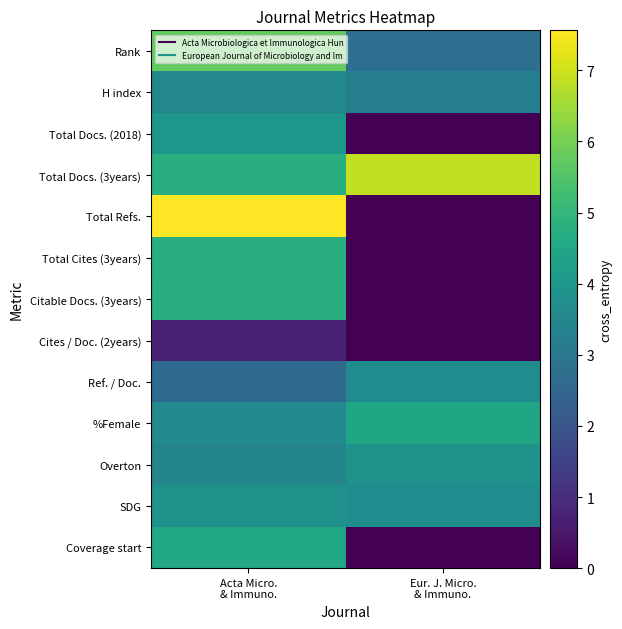

Between Acta Micro.
& Immuno. and Eur. J. Micro.
& Immuno., which is larger?

Acta Micro.
& Immuno.